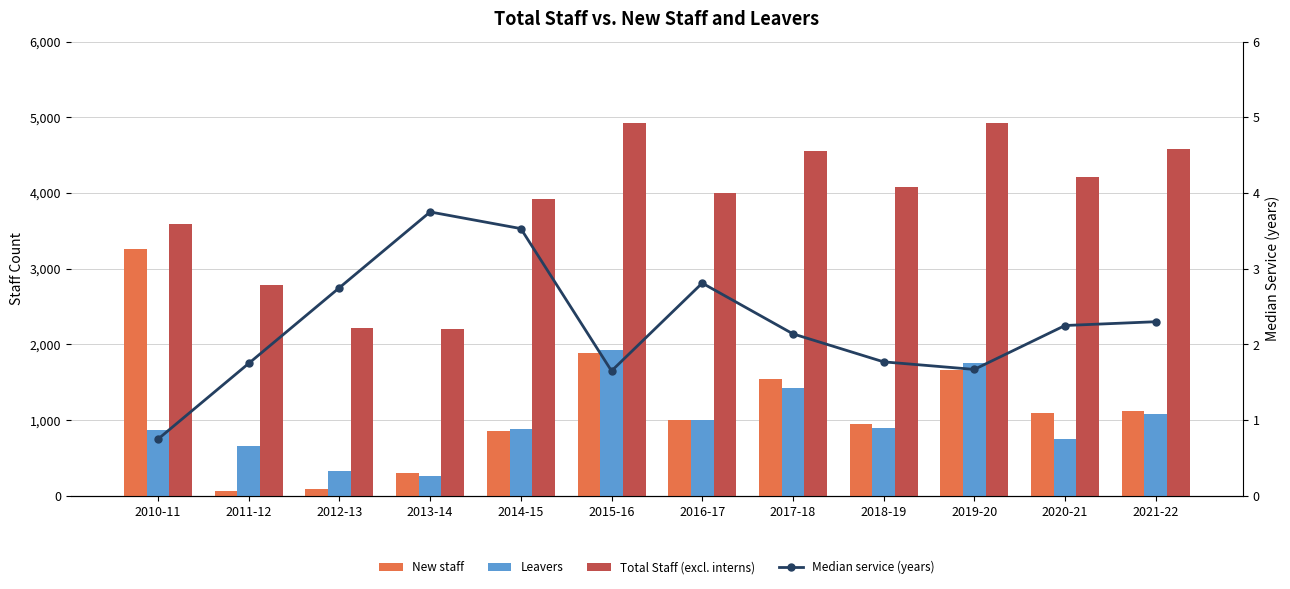

Which has a higher value, 2014-15 or 2021-22?

2021-22